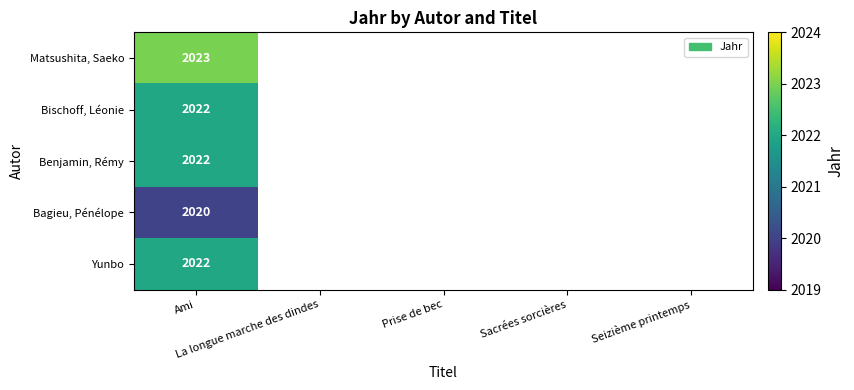

Which series has the largest range (max minus min)?

Matsushita, Saeko